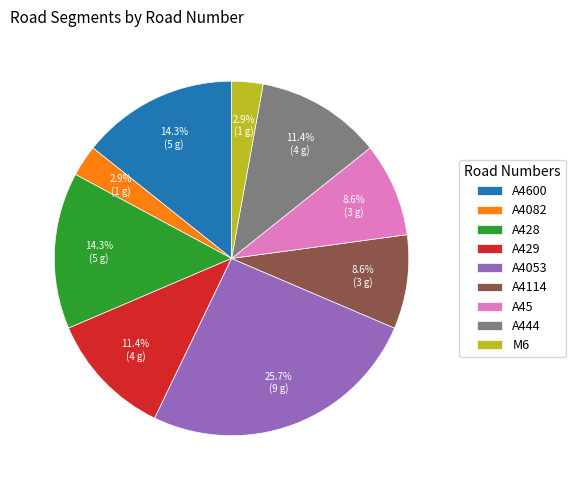

To the nearest percent, what is the average slice percentage?

11%